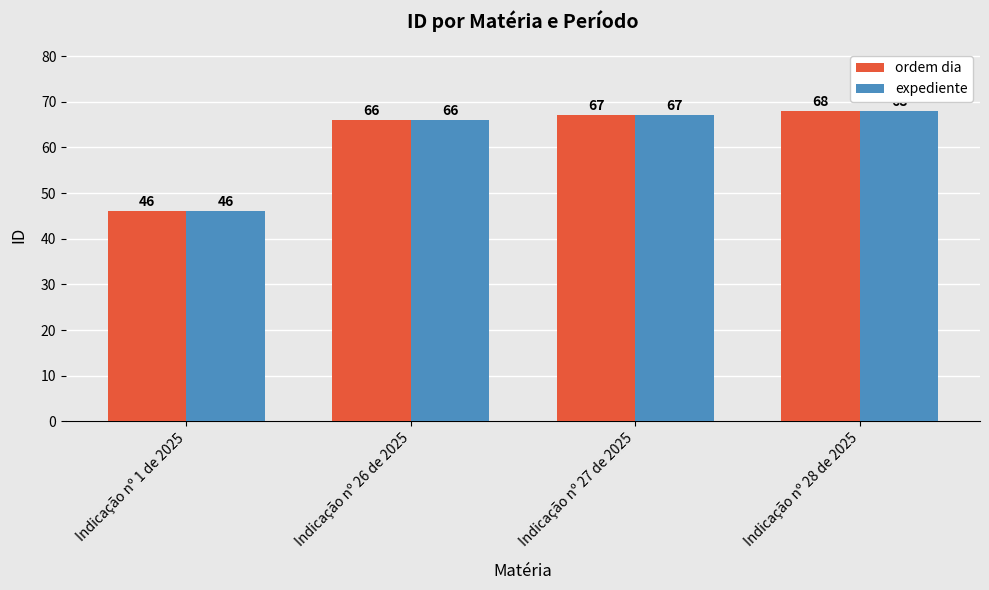

Rank the categories by ordem dia value from lowest to highest.

Indicação nº 1 de 2025, Indicação nº 26 de 2025, Indicação nº 27 de 2025, Indicação nº 28 de 2025